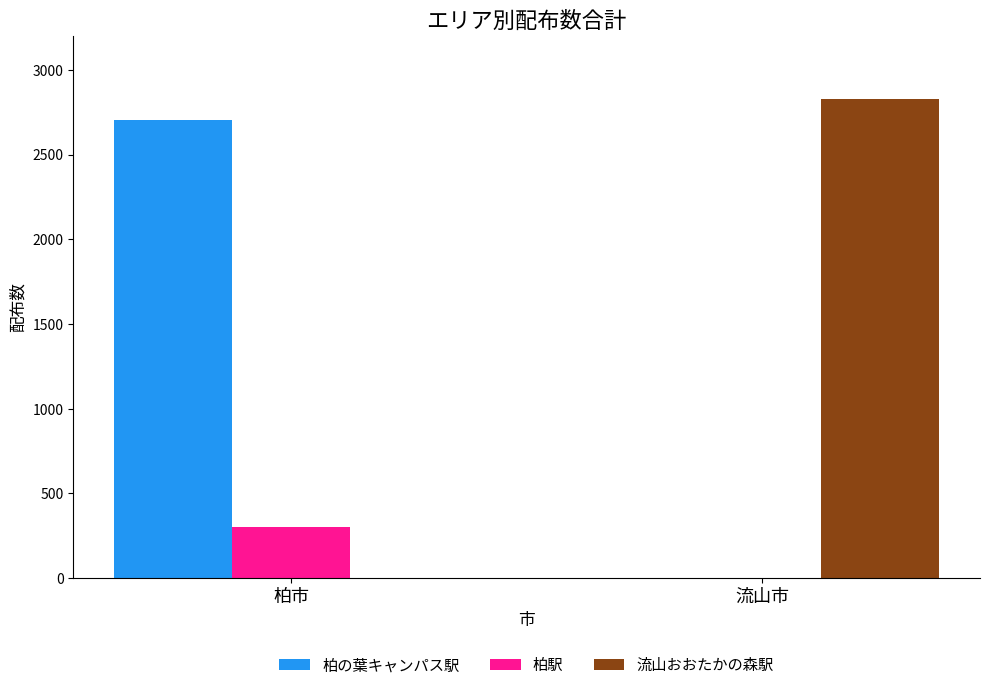

Read the 柏駅 value at 柏市, to the nearest 10.

300